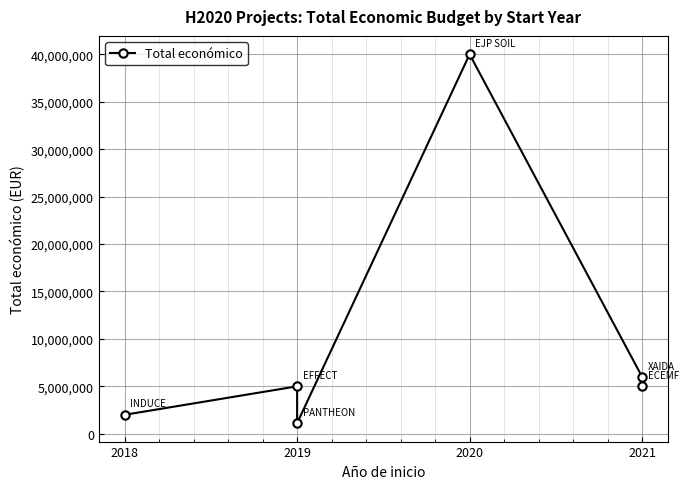

What is the value of the 5th point from the left?

5999241